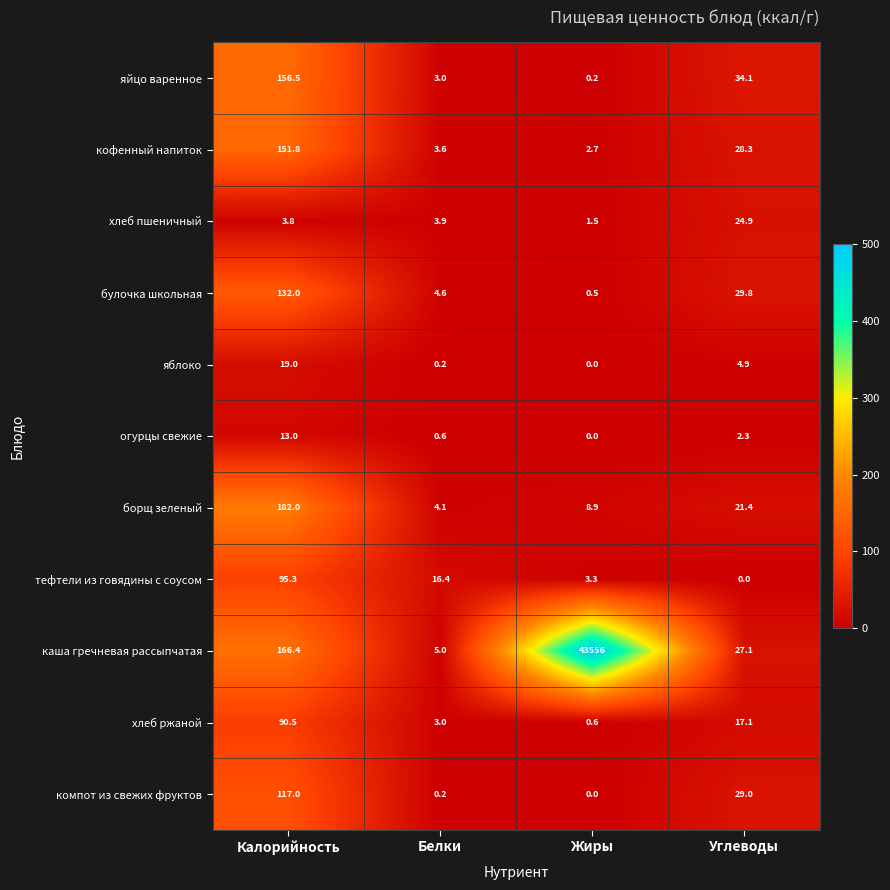

Read the яйцо варенное value at Калорийность.

156.5